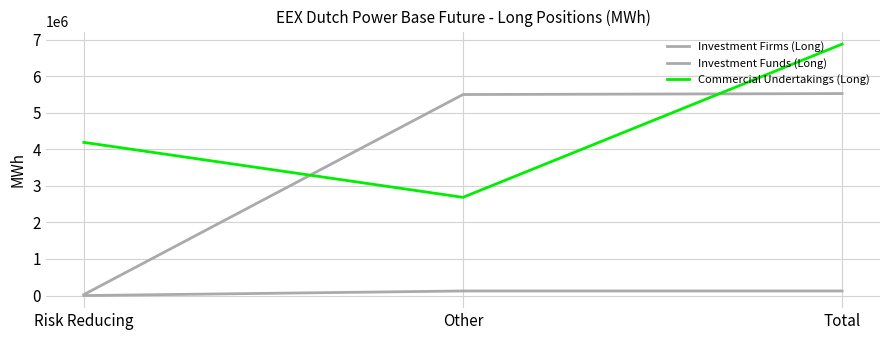

Does the chart have visible grid lines?

Yes